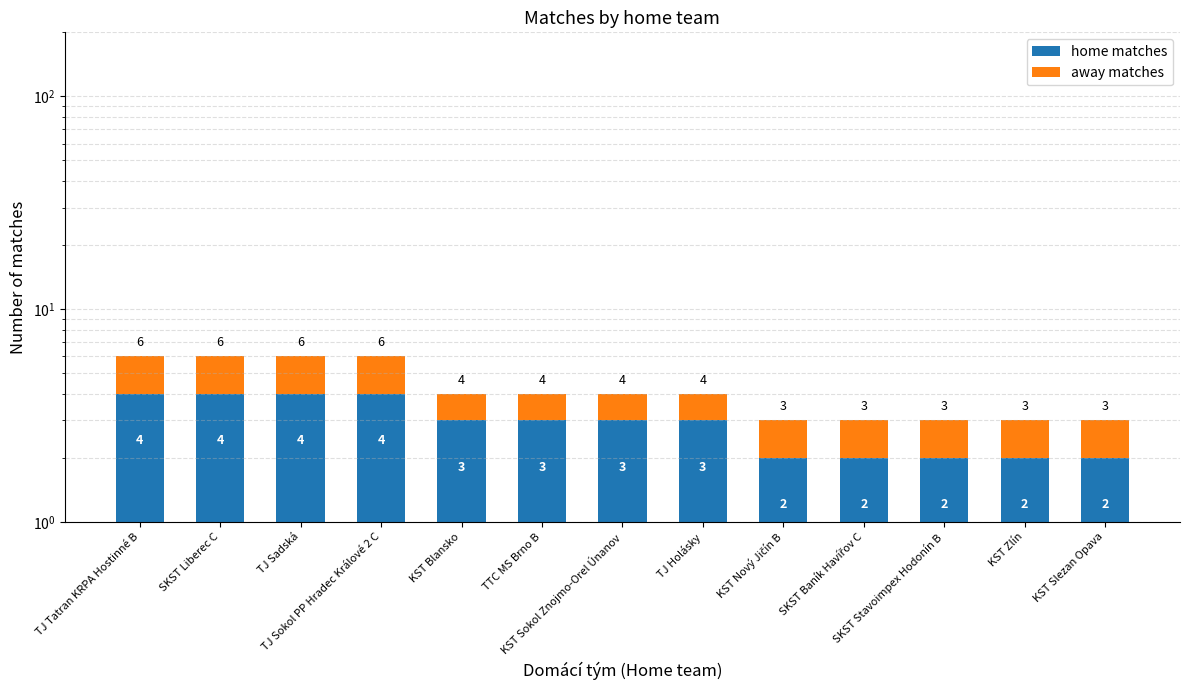

What is the label of the 1st bar from the left?

TJ Tatran KRPA Hostinné B